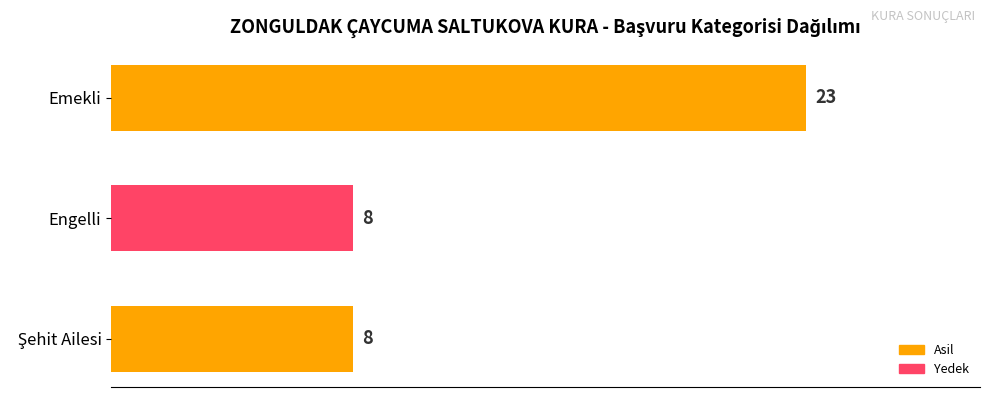

How many values are between 8 and 23?

3